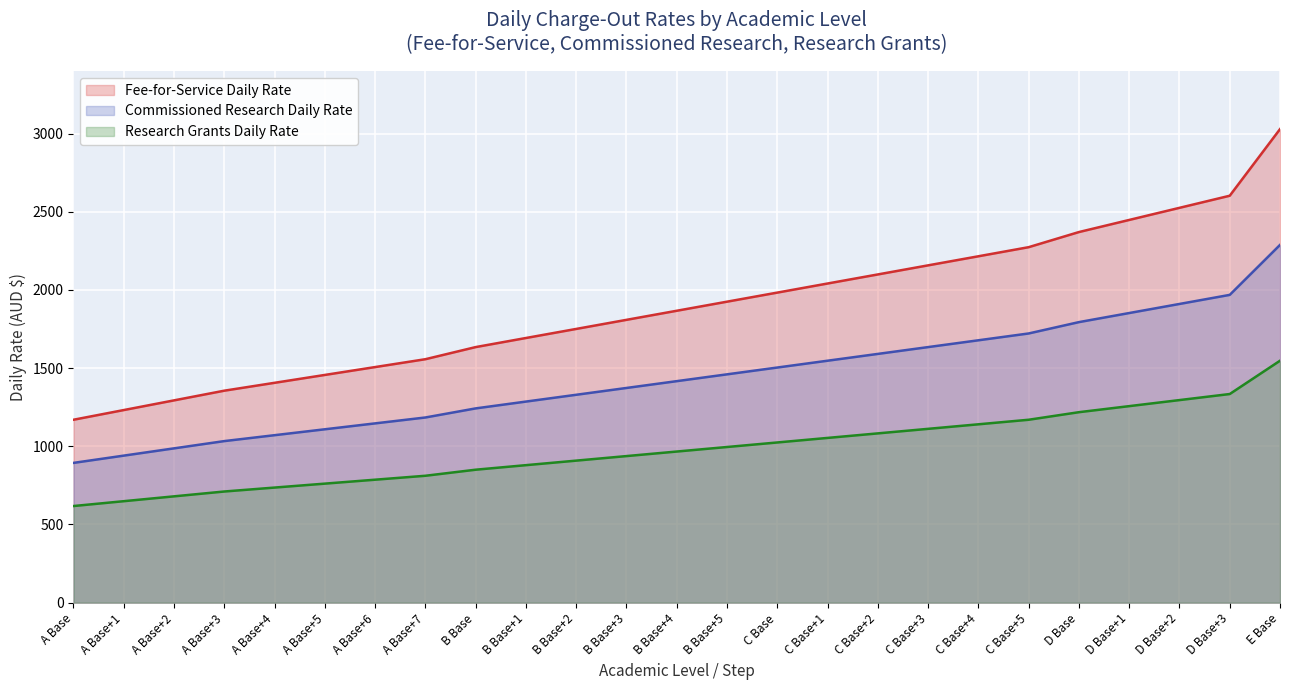

What position from the left is B Base+5?

14